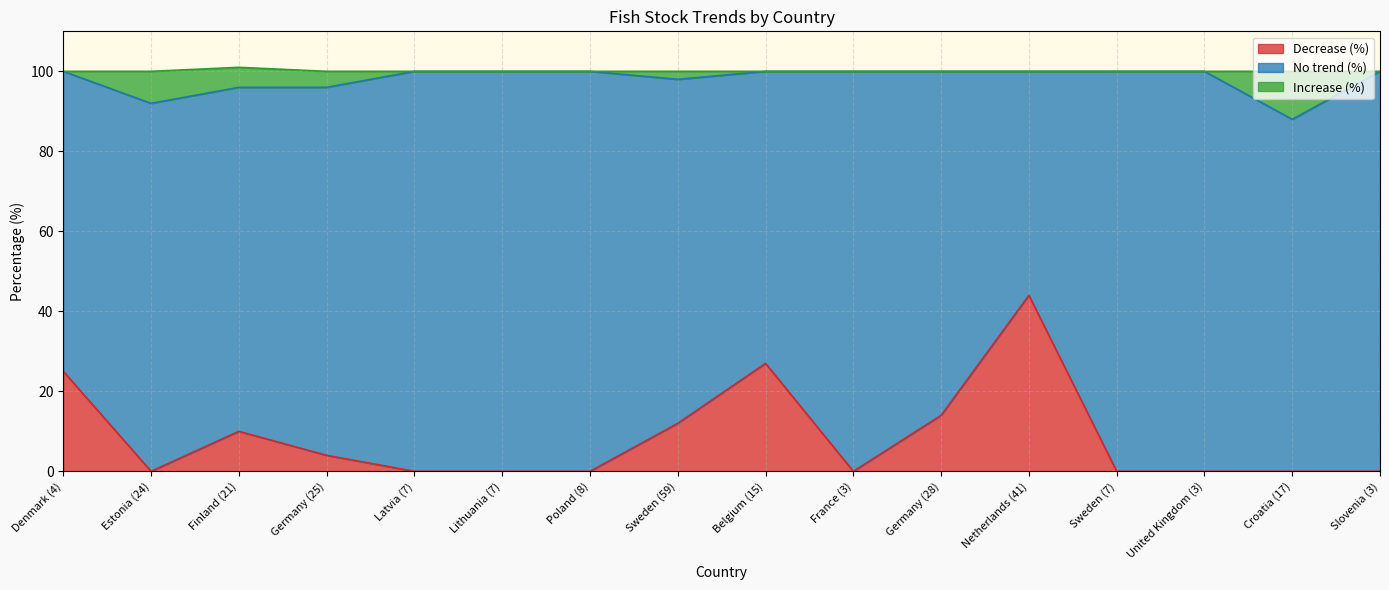

What is the difference between the highest and lowest values at Denmark (4)?

75